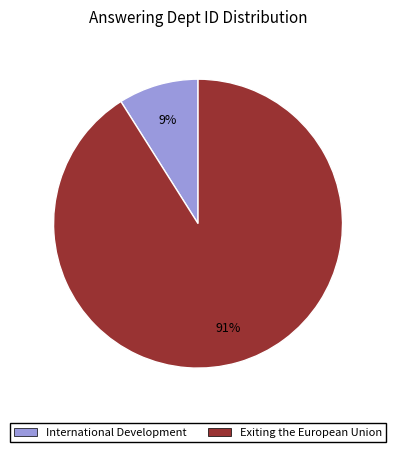

To the nearest percent, what portion does International Development represent?

9%